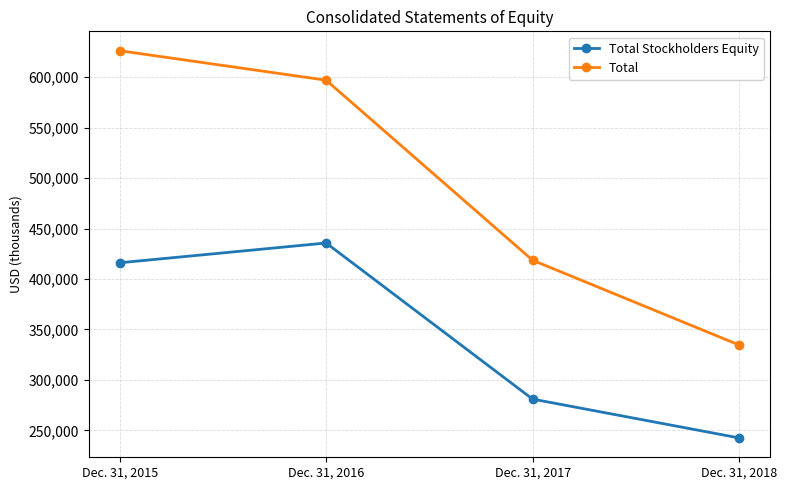

Where is Total Stockholders Equity nearest to the value 339140?

Dec. 31, 2017